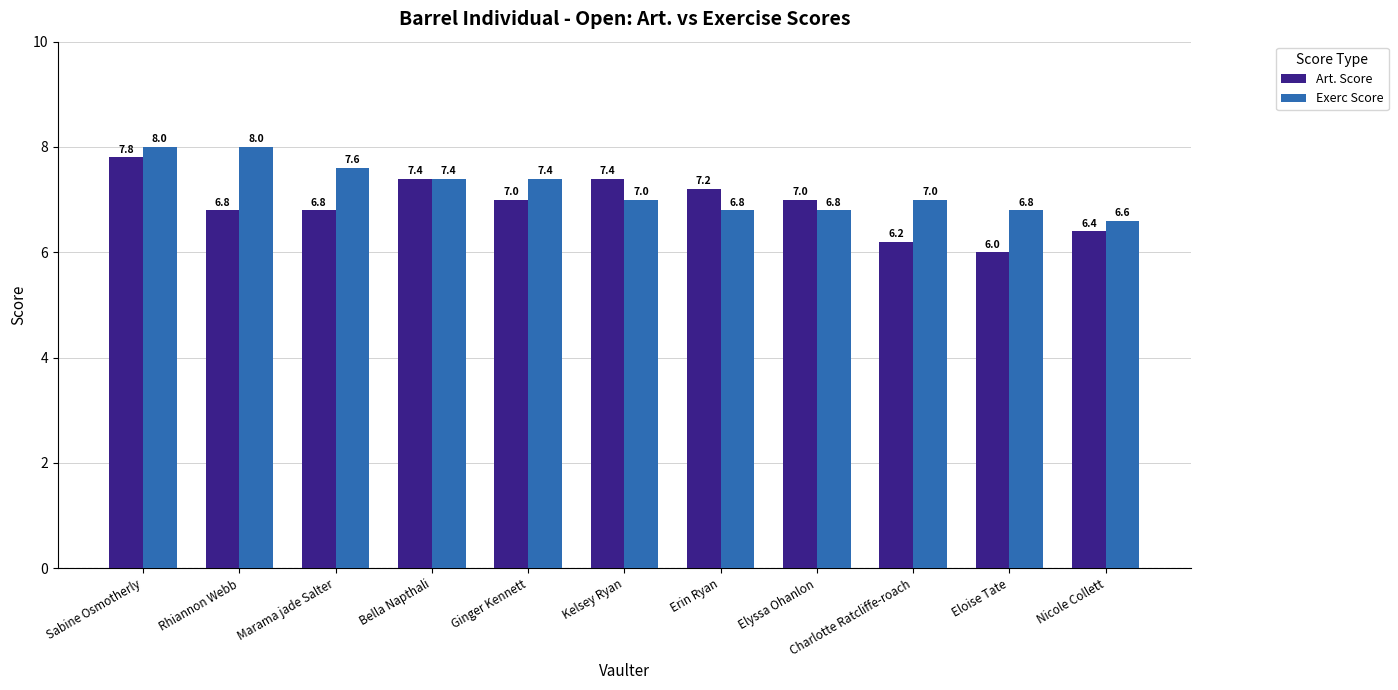

Reading left to right, extract all data points from this chart.

Art. Score: 7.8	6.8	6.8	7.4	7.0	7.4	7.2	7.0	6.2	6.0	6.4
Exerc Score: 8.0	8.0	7.6	7.4	7.4	7.0	6.8	6.8	7.0	6.8	6.6